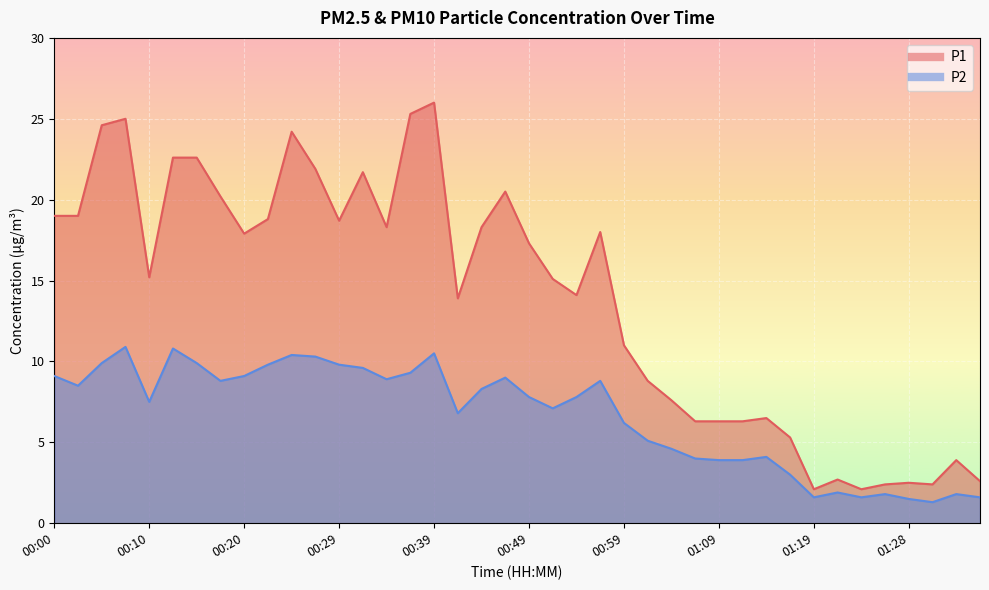

At how many categories does at least one series exceed 13?

24